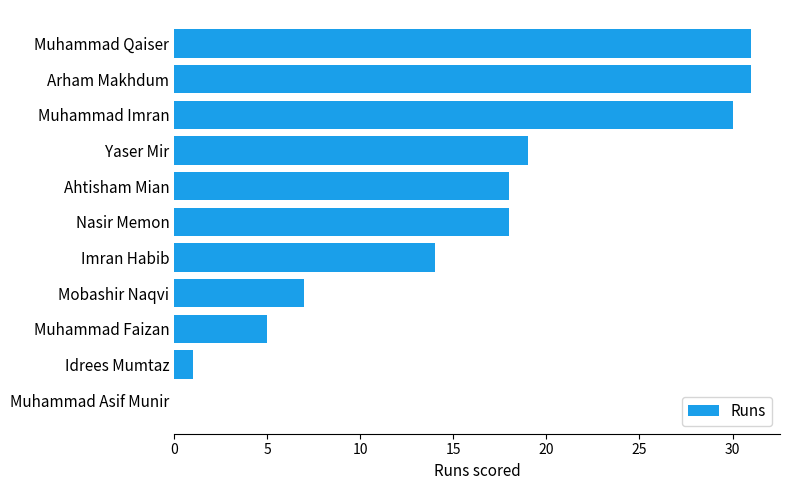

Reading bottom to top, list all the values displayed in this chart.

Muhammad Asif Munir=0	Idrees Mumtaz=1	Muhammad Faizan=5	Mobashir Naqvi=7	Imran Habib=14	Nasir Memon=18	Ahtisham Mian=18	Yaser Mir=19	Muhammad Imran=30	Arham Makhdum=31	Muhammad Qaiser=31